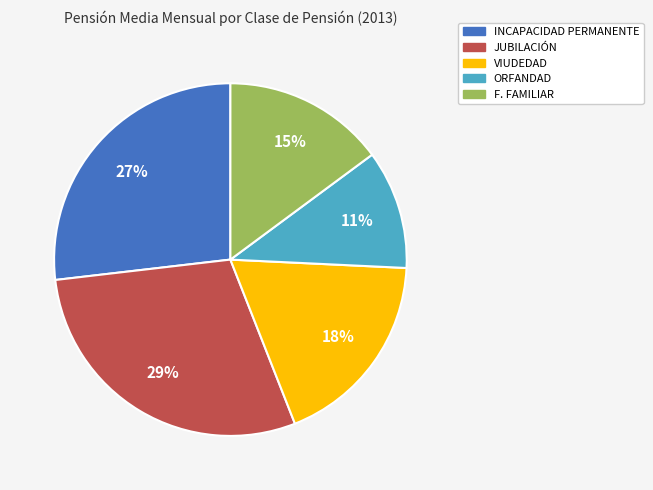

How many segments does this pie chart have?

5